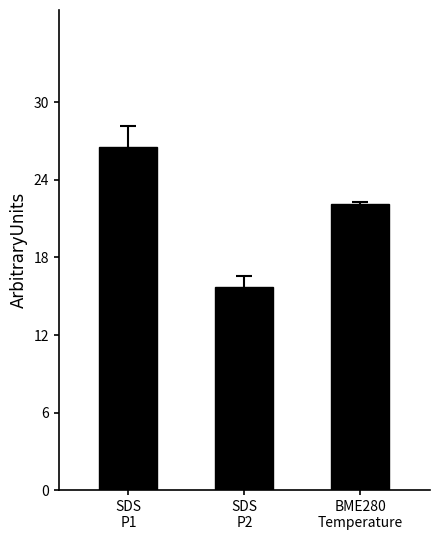

Reading left to right, transcribe all the data shown in this chart.

SDS
P1=26.5	SDS
P2=15.7	BME280
Temperature=22.1